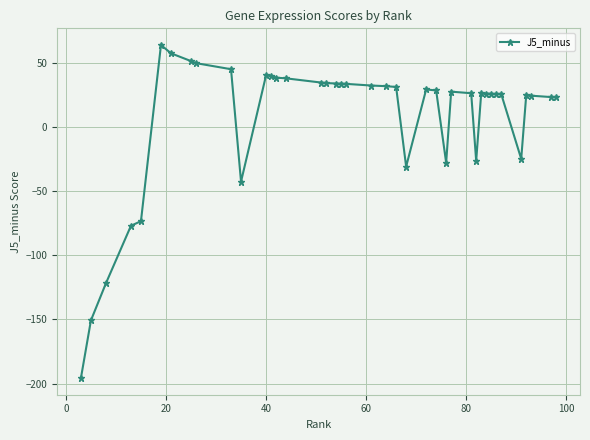

What is the value of the 22nd point from the left?

31.9